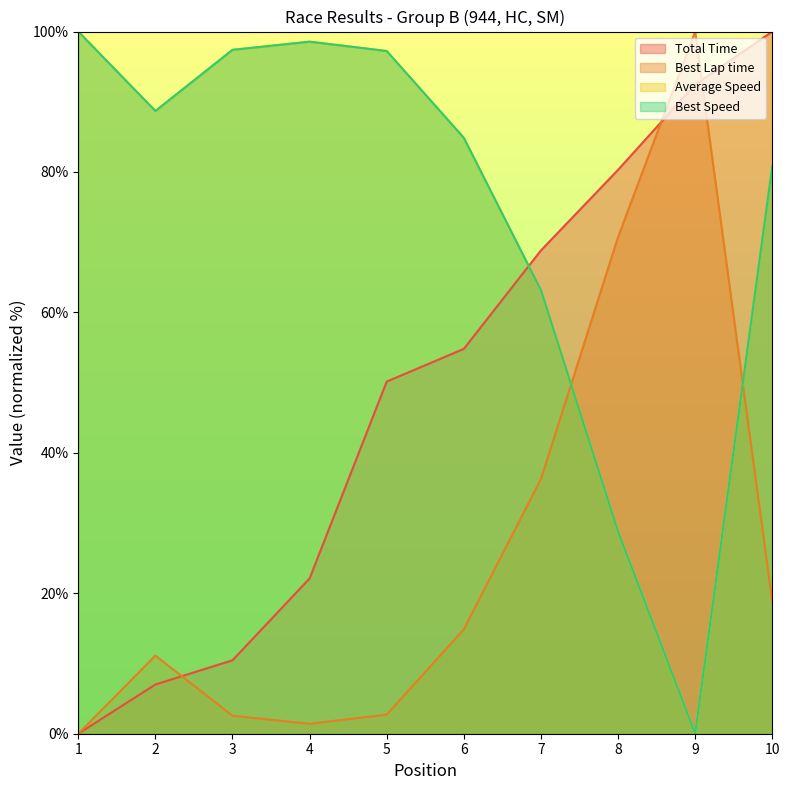

Reading left to right, transcribe all the data shown in this chart.

Total Time: 0.0	7.0	10.5	22.1	50.1	54.8	68.8	80.3	92.5	100.0
Best Lap time: 0.0	11.1	2.6	1.4	2.7	14.9	36.3	70.7	100.0	18.8
Average Speed: 100.0	88.7	97.4	98.6	97.2	84.9	63.2	28.8	0.0	80.8
Best Speed: 100.0	88.7	97.4	98.6	97.2	84.9	63.2	28.8	0.0	80.8